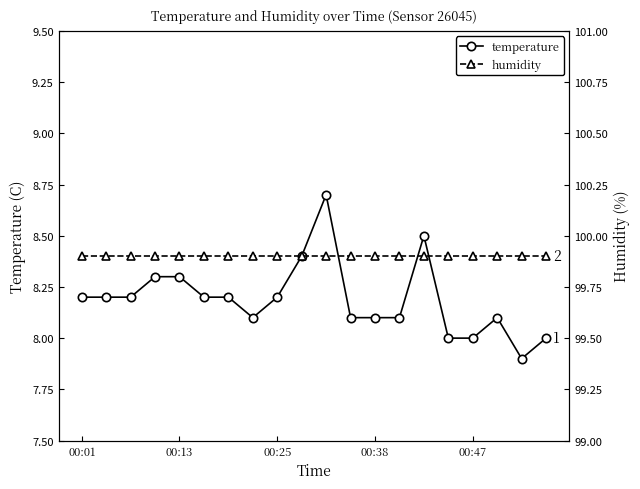

Which series changed the most between 5 and 10?

temperature